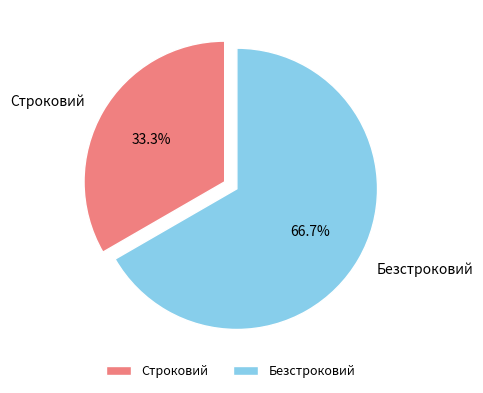

Which has a higher value, Строковий or Безстроковий?

Безстроковий